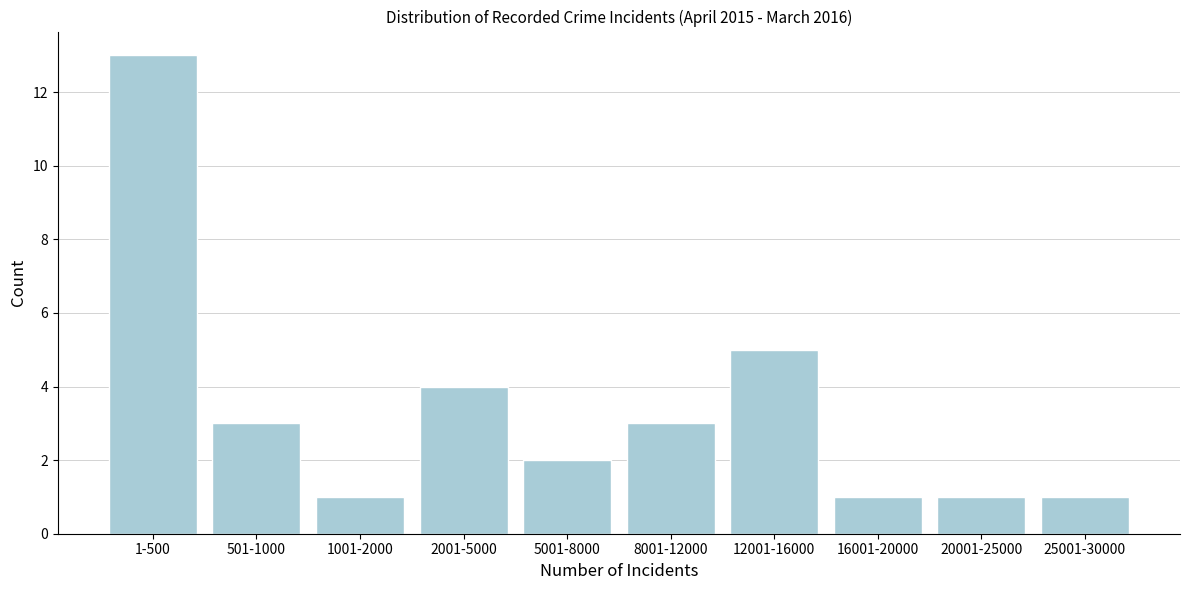

Reading left to right, what are all the values shown in this chart?

13	3	1	4	2	3	5	1	1	1